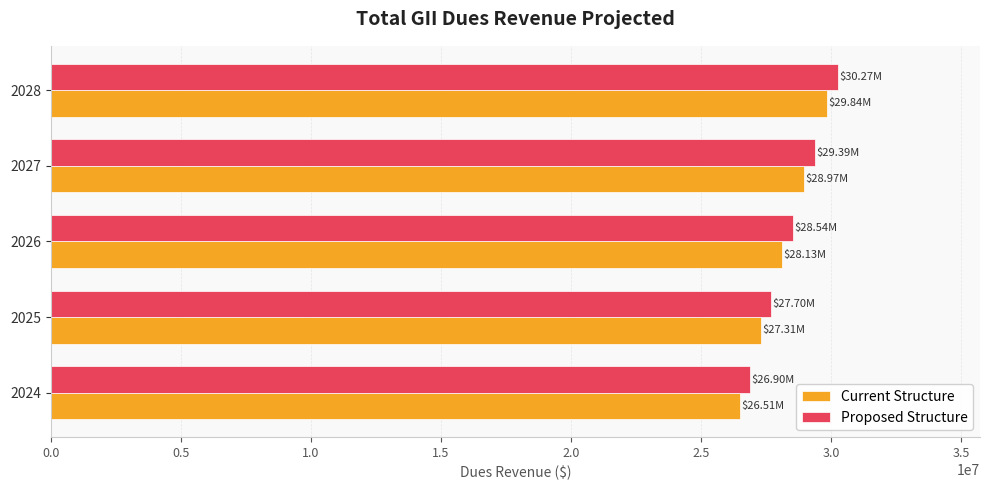

Between 2025 and 2027, which series saw the biggest shift?

Proposed Structure